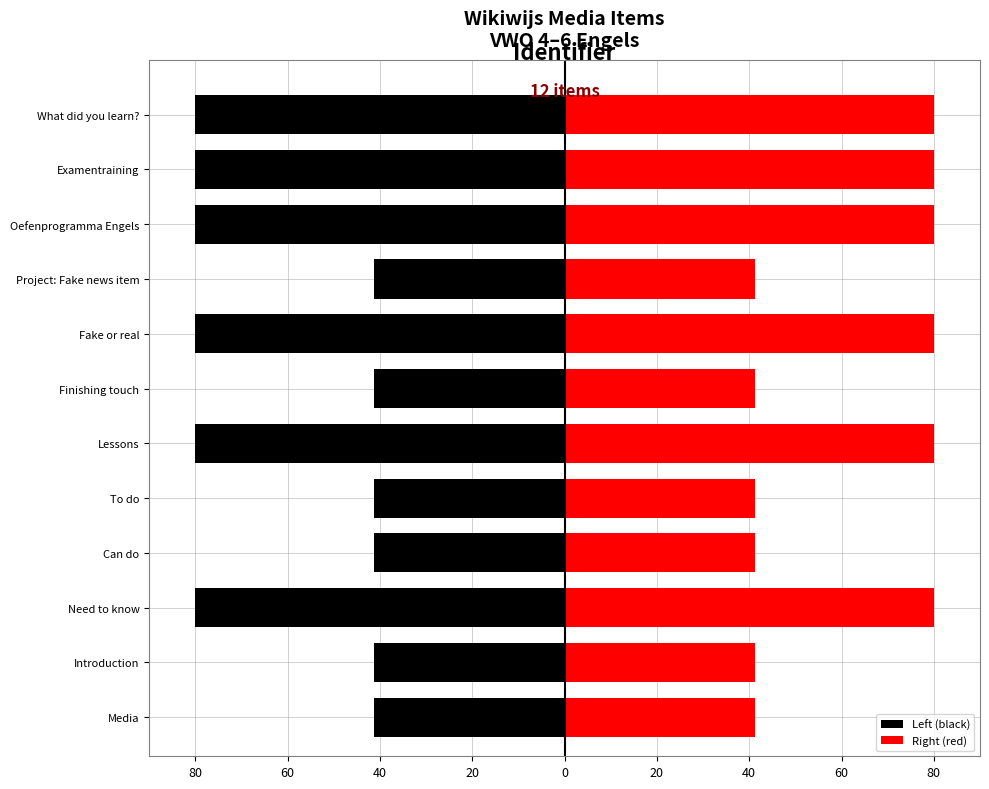

The Right (red) series shows 34.7 at Fake or real. True or false?

False